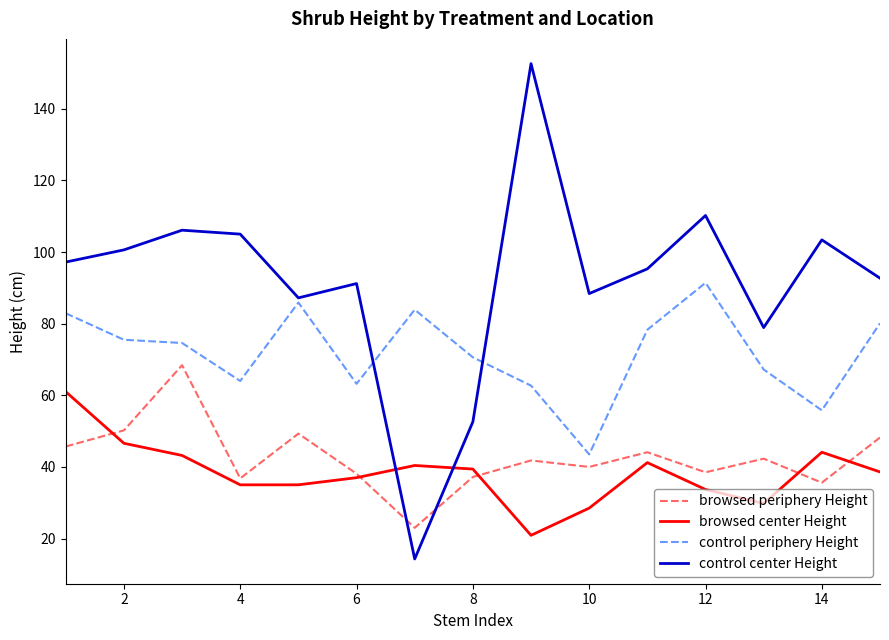

In browsed periphery Height, how many points are higher than both neighbors (excluding endpoints)?

5